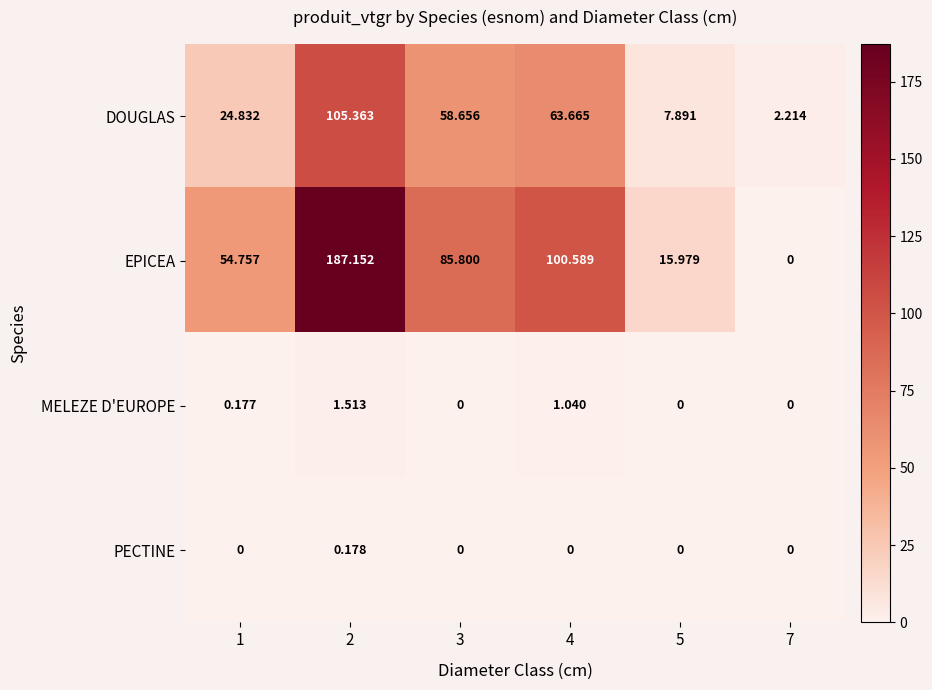

At 4, list the series in order from largest to smallest.

EPICEA, DOUGLAS, MELEZE D'EUROPE, PECTINE